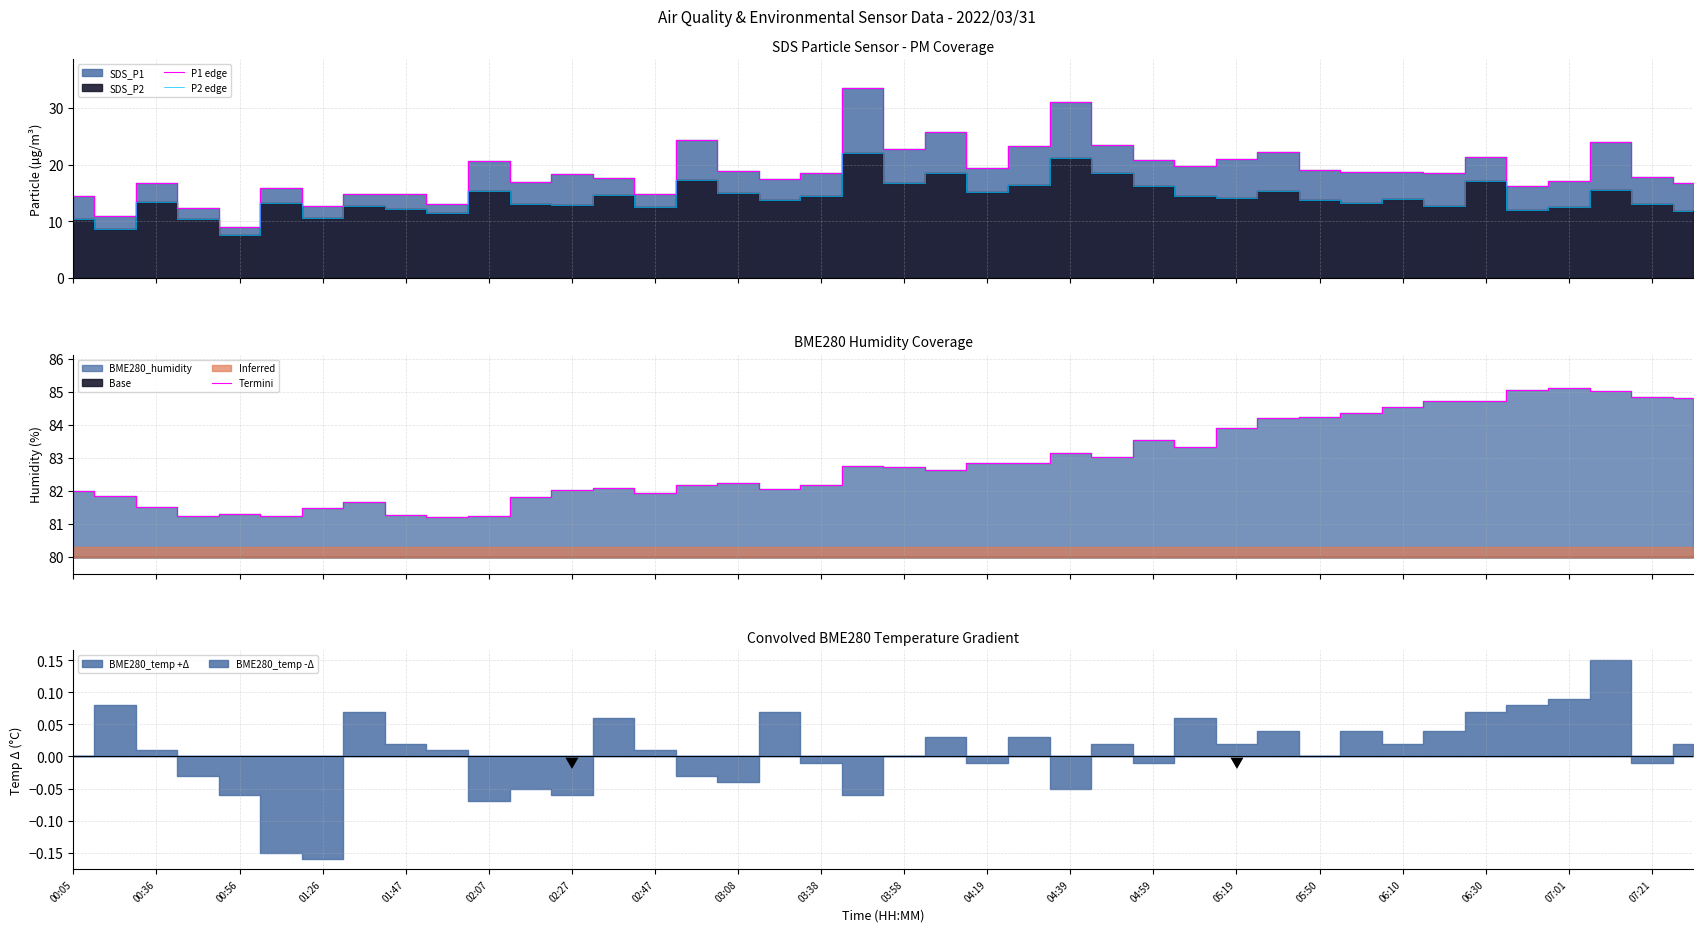

True or false: P2 edge has more than 2 points higher than both neighbors.

True